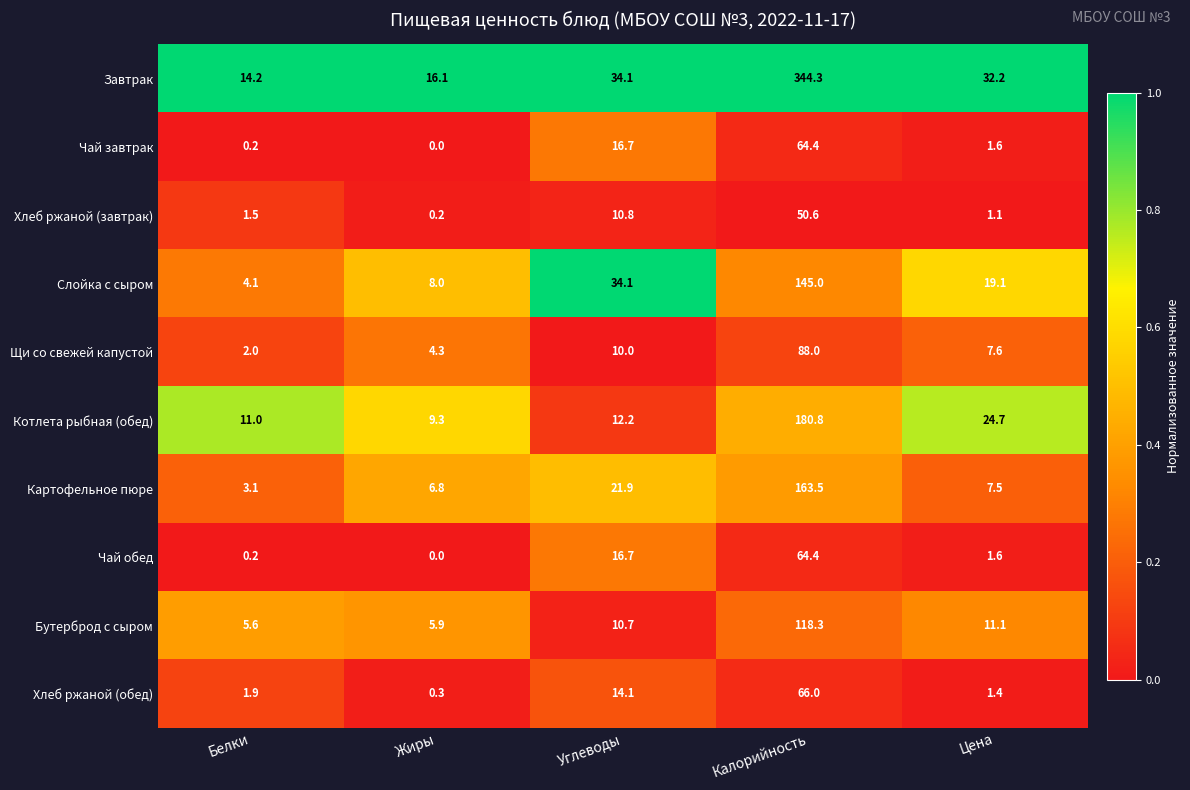

What is the difference between the highest and lowest values at Жиры?

16.1